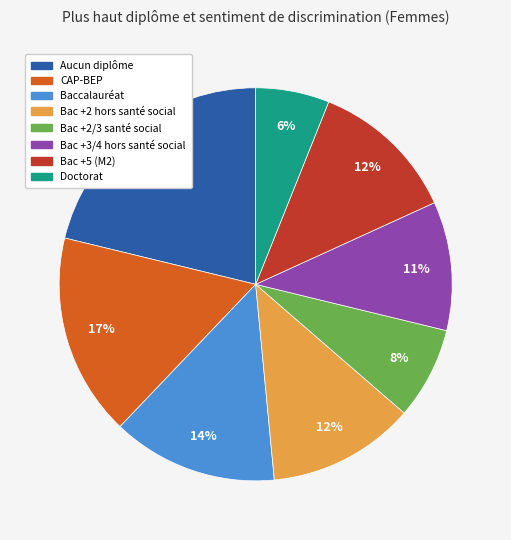

How many slices are in this pie chart?

8